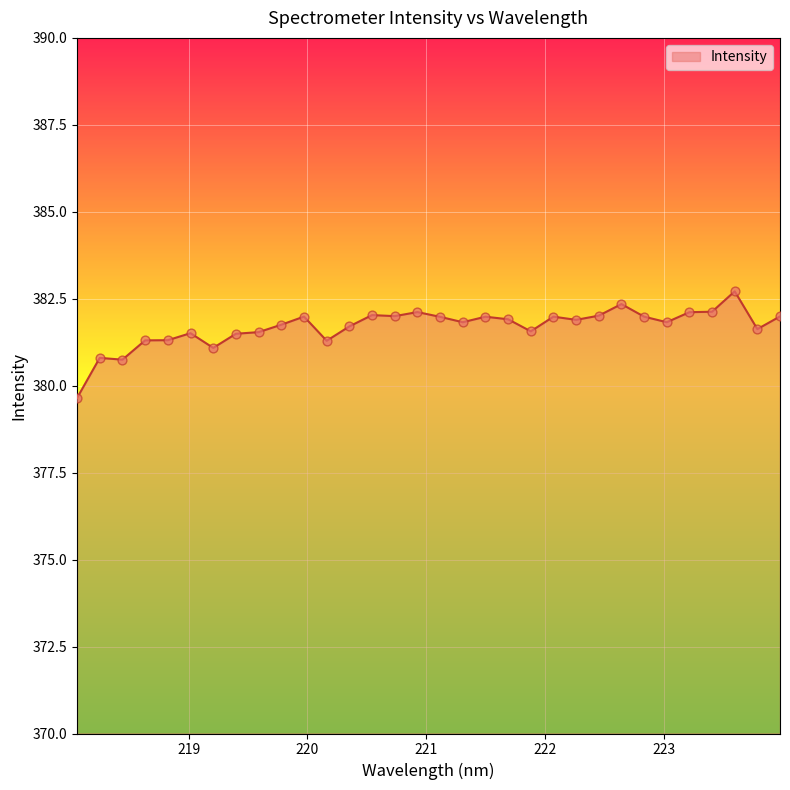

What is the smallest value displayed?

379.6